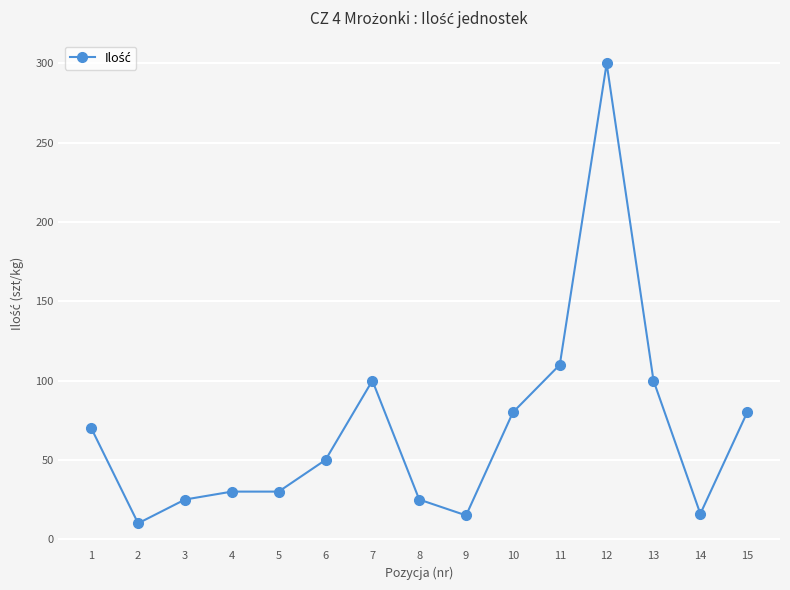

At which category does the chart reach its peak across all series?

12